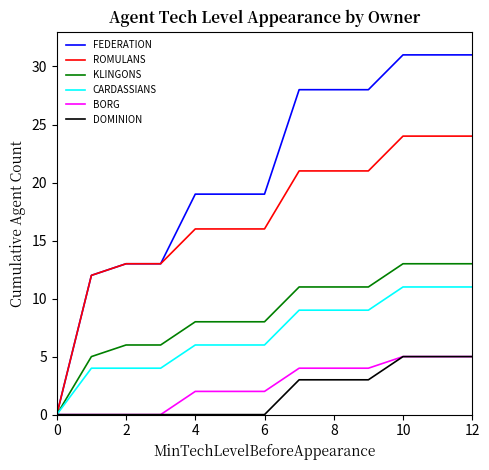

What is the greatest value displayed?

31